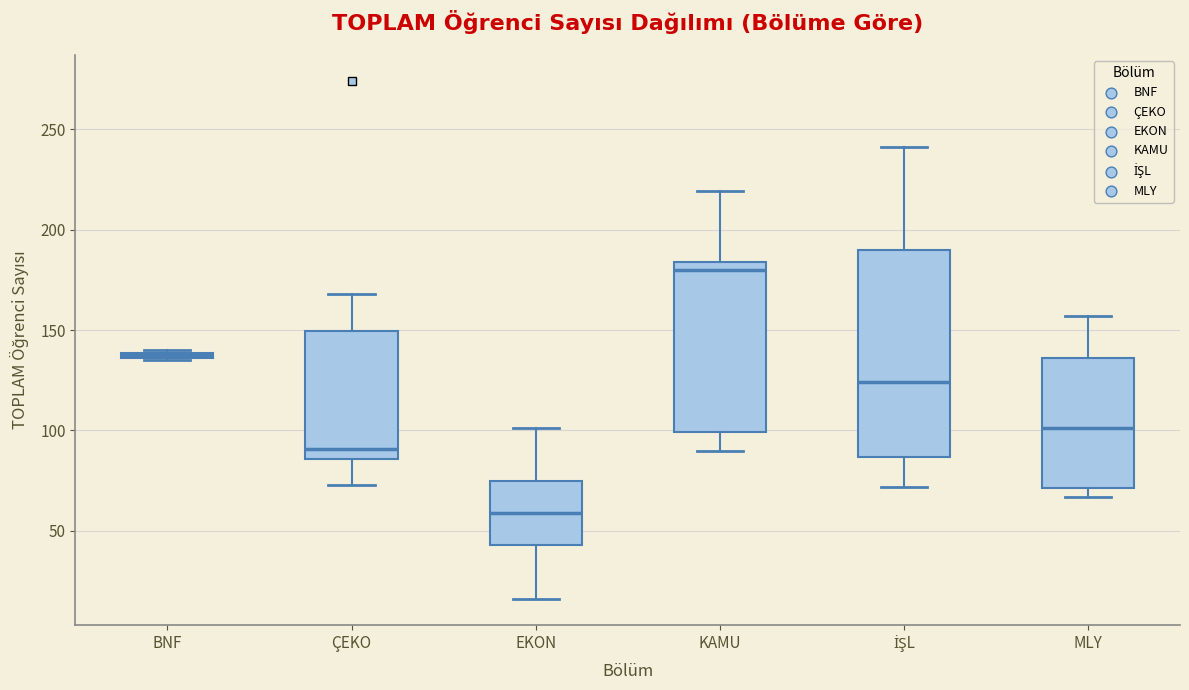

Which box's median line is the highest?

KAMU